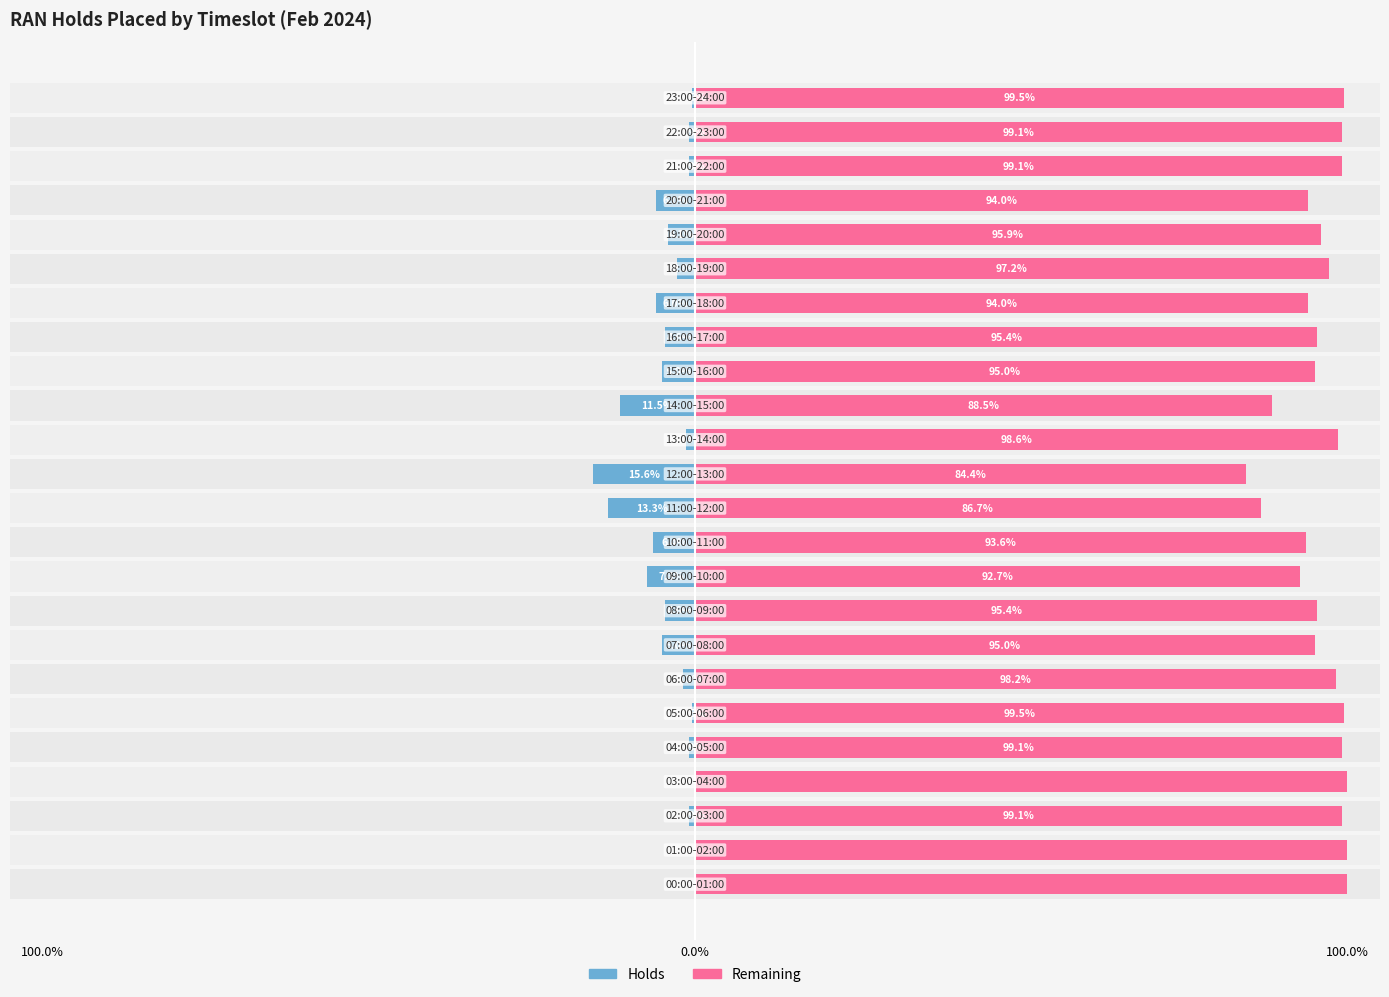

Rank the series at 6 from lowest to highest value.

Holds (% of total), Remaining (% of total)